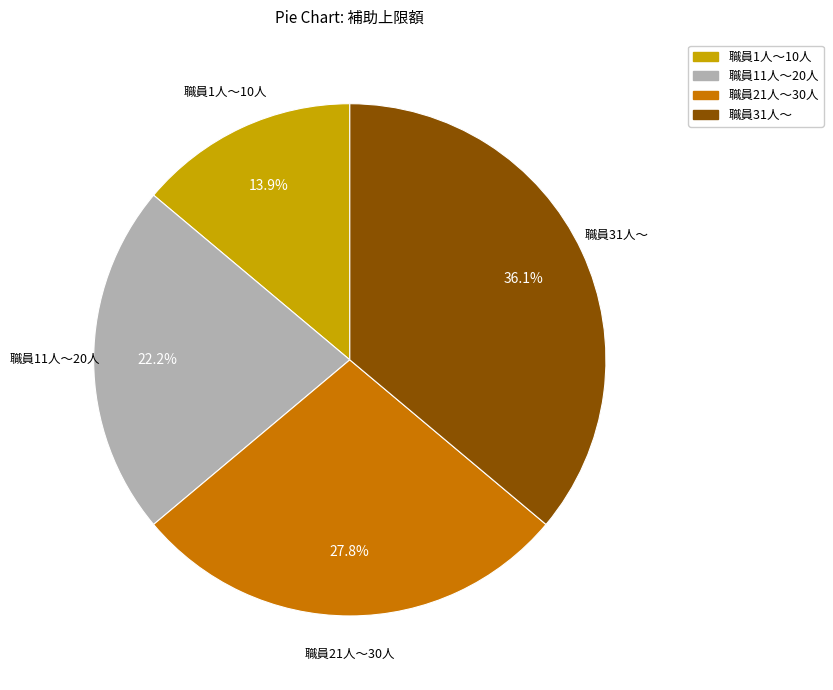

What is the largest slice in the pie chart?

職員31人～